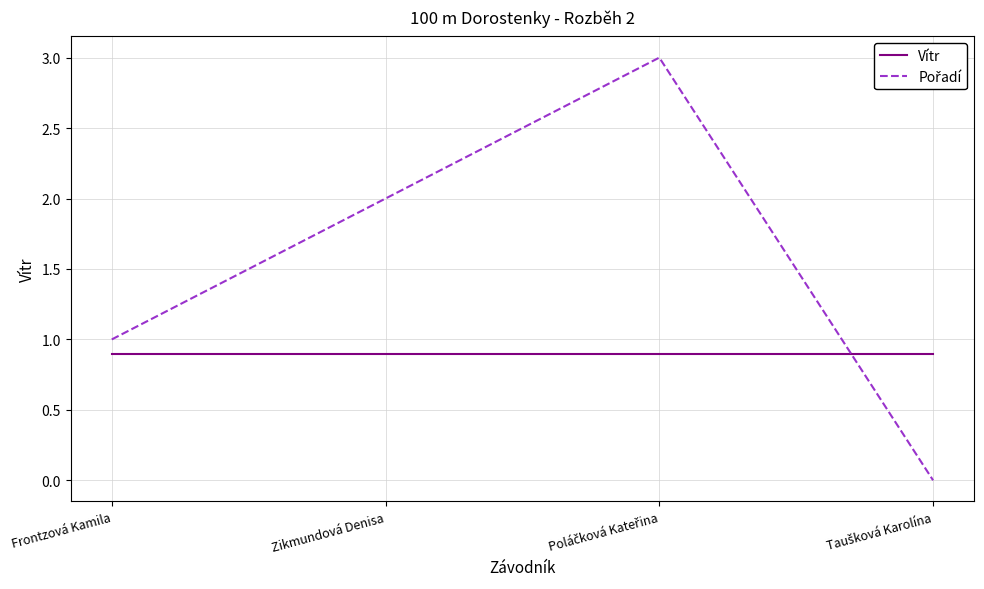

True or false: Vítr has more than 1 interior local peaks.

False